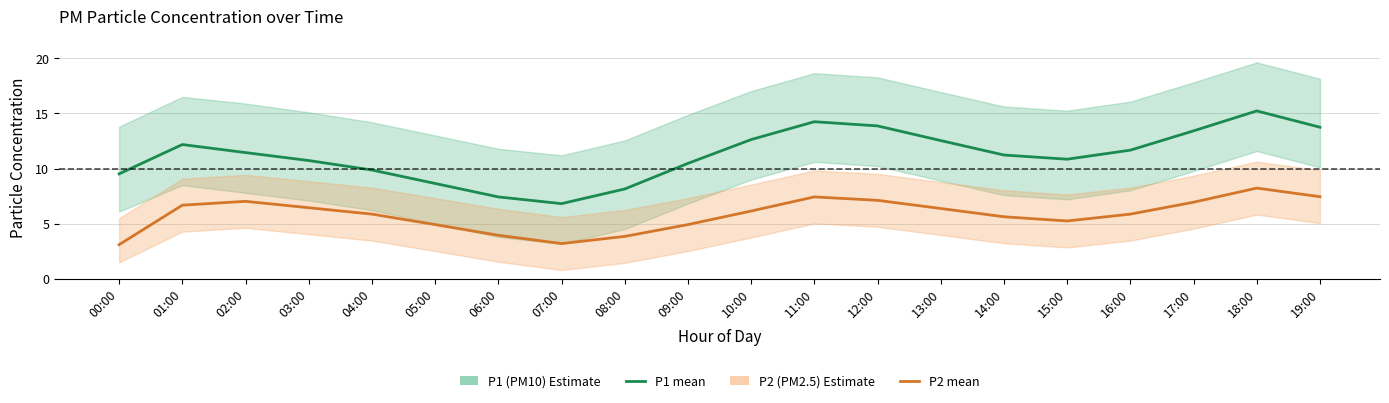

What is the value of the P1 (PM10) point at the 18th from the left?

13.4